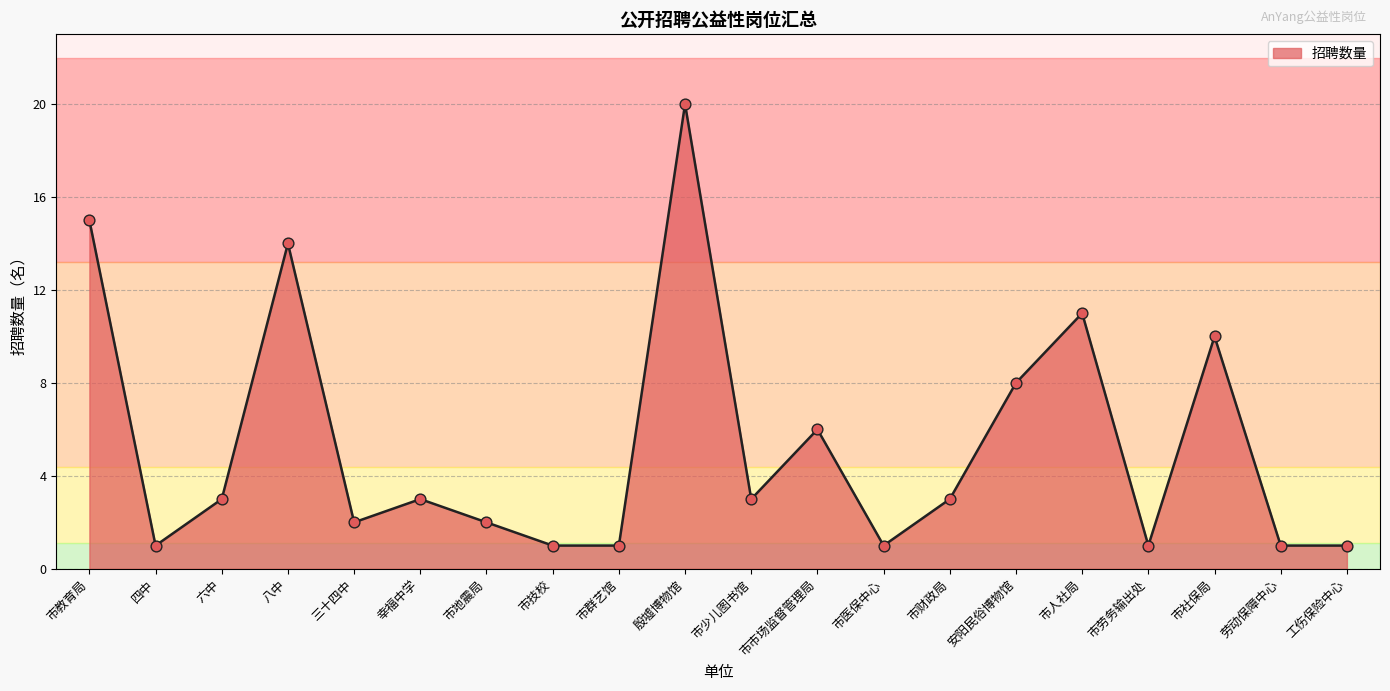

What is the change in value from 六中 to 市地震局?

-1